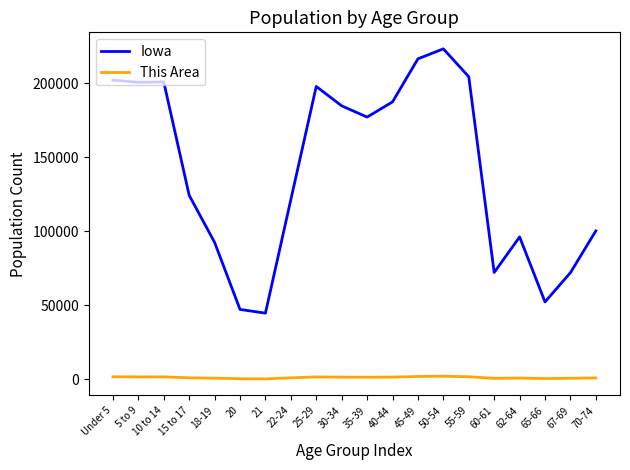

List the series in order of their overall mean, lowest first.

This Area, Iowa